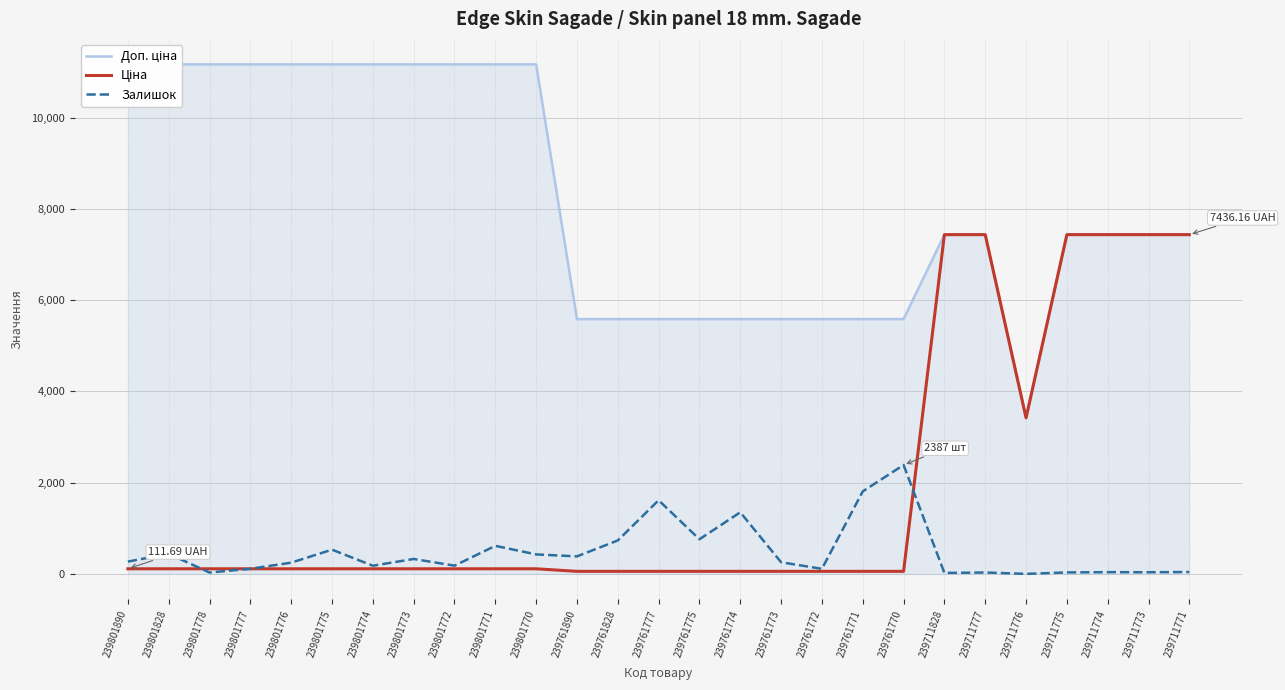

Count the number of categories in the chart.

27